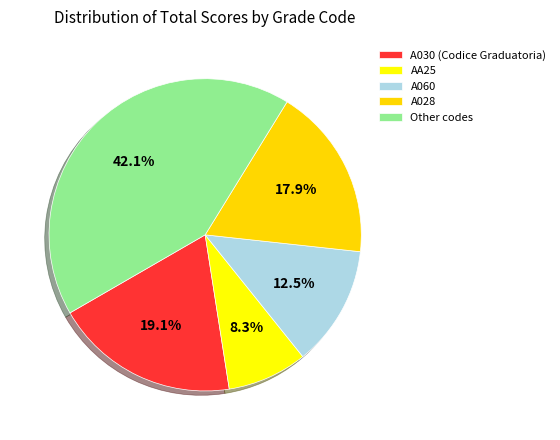

To the nearest percent, what is the combined percentage of A060 and AA25?

21%